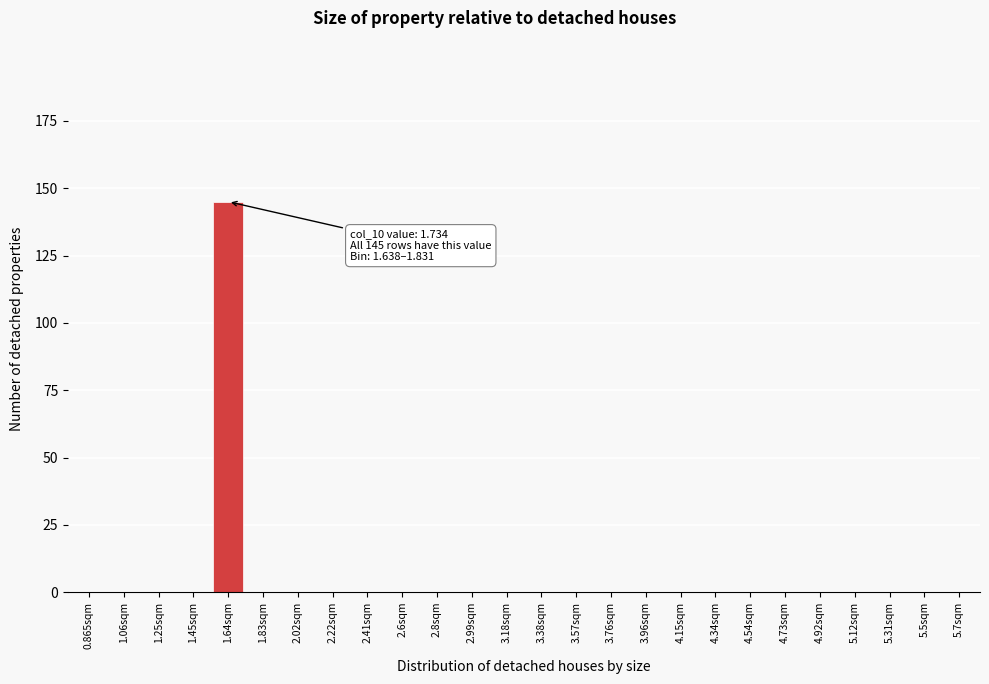

Reading left to right, list all the values displayed in this chart.

0.865sqm=0	1.06sqm=0	1.25sqm=0	1.45sqm=0	1.64sqm=145	1.83sqm=0	2.02sqm=0	2.22sqm=0	2.41sqm=0	2.6sqm=0	2.8sqm=0	2.99sqm=0	3.18sqm=0	3.38sqm=0	3.57sqm=0	3.76sqm=0	3.96sqm=0	4.15sqm=0	4.34sqm=0	4.54sqm=0	4.73sqm=0	4.92sqm=0	5.12sqm=0	5.31sqm=0	5.5sqm=0	5.7sqm=0